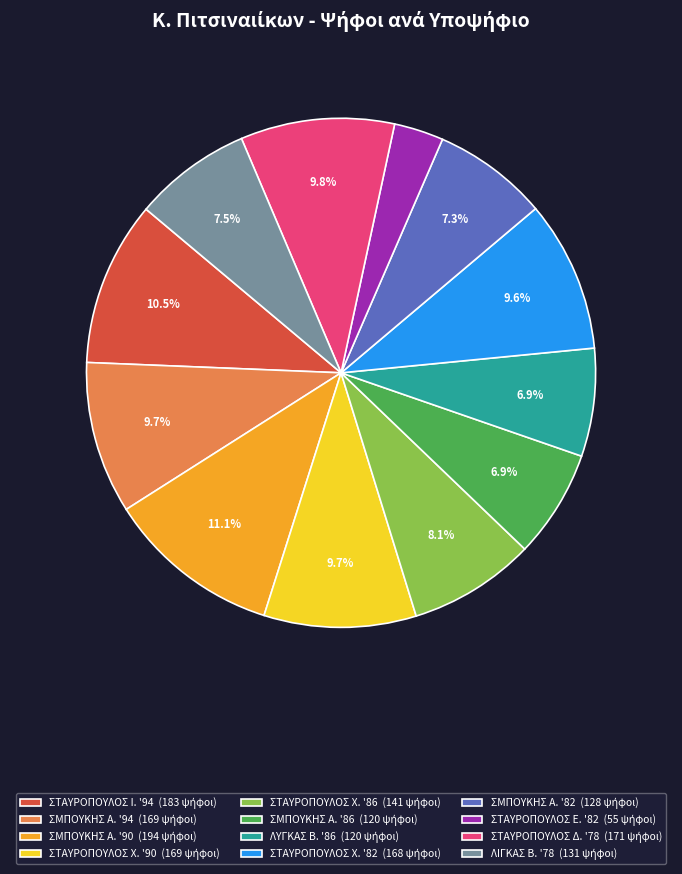

Is there a majority slice in this chart?

No